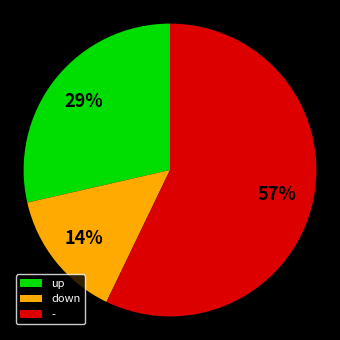

To the nearest percent, what percentage of the pie is -?

57%